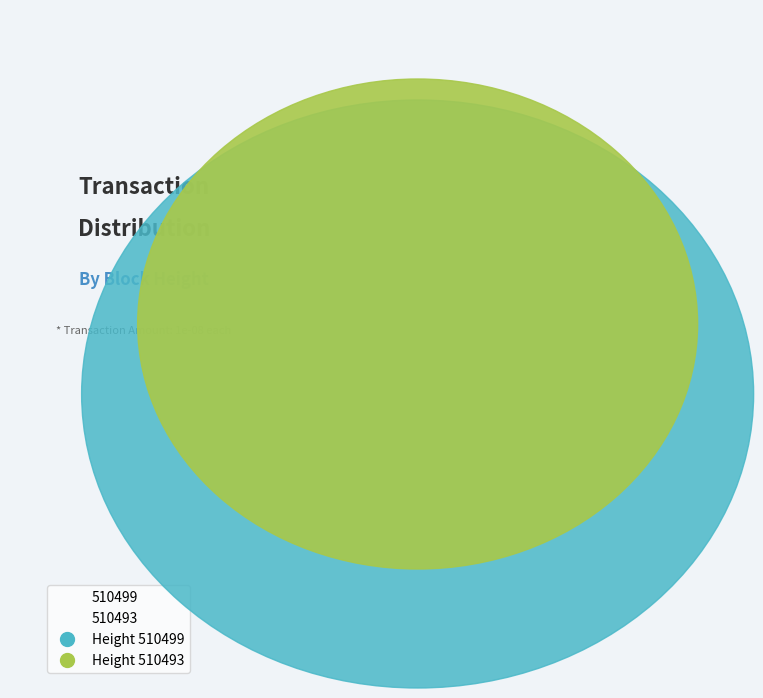

Which slice is the smallest?

510493